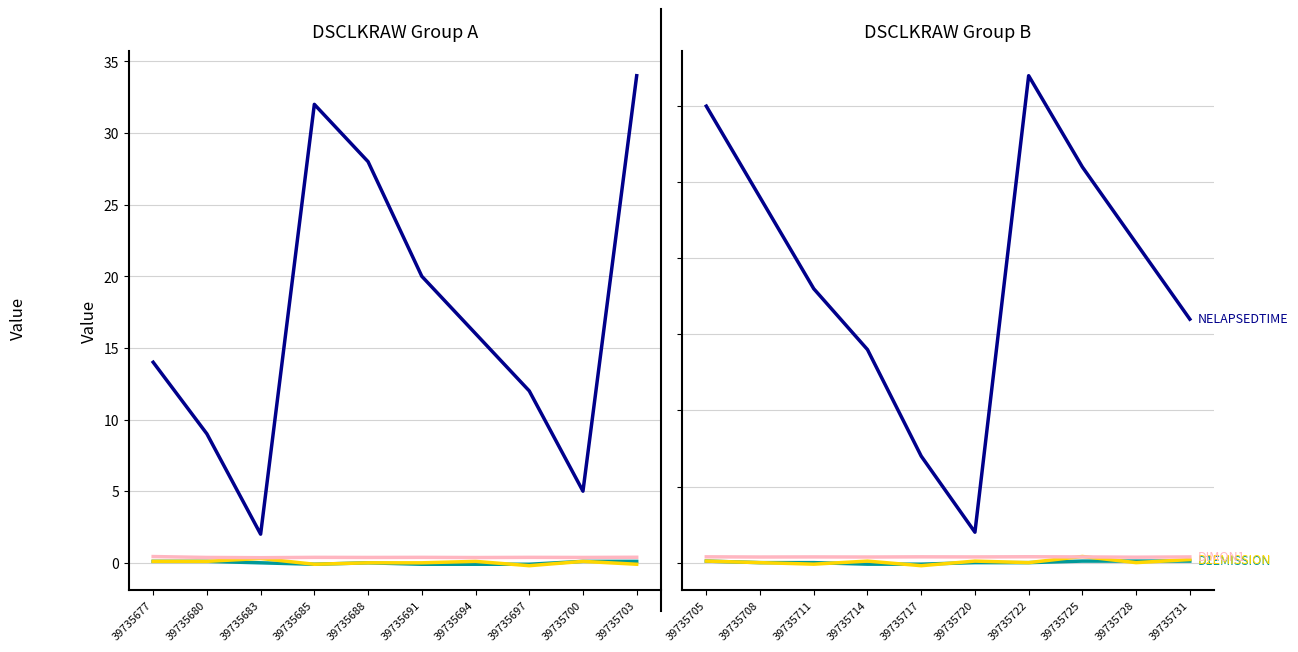

What value does the D1EMISSION series have at 39735705?

0.1